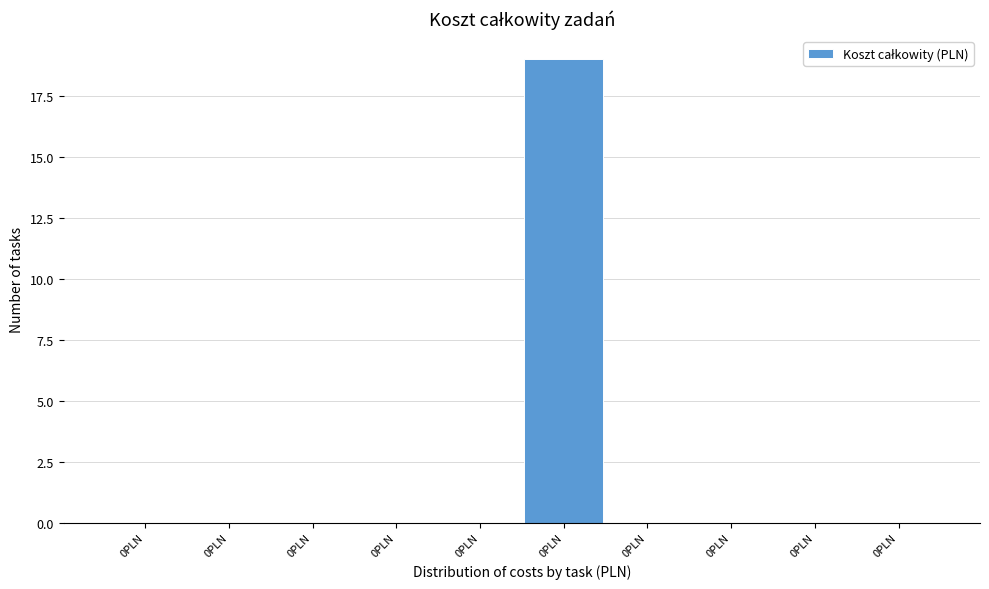

How many data points does each series have?

10